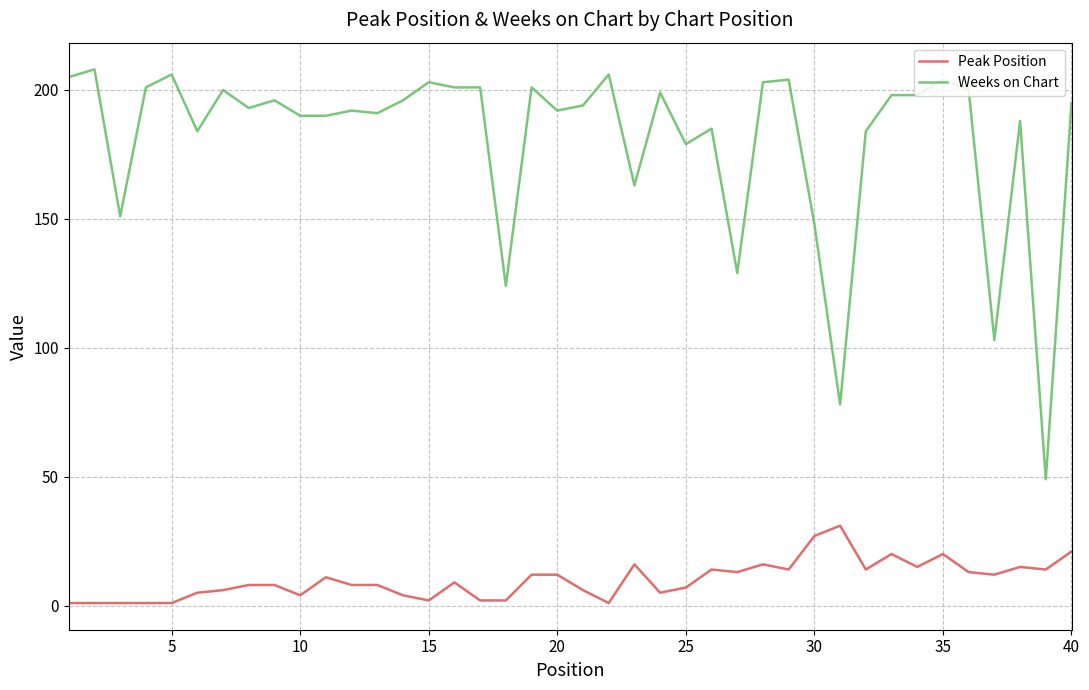

What is the sum of all Weeks on Chart values?

7232